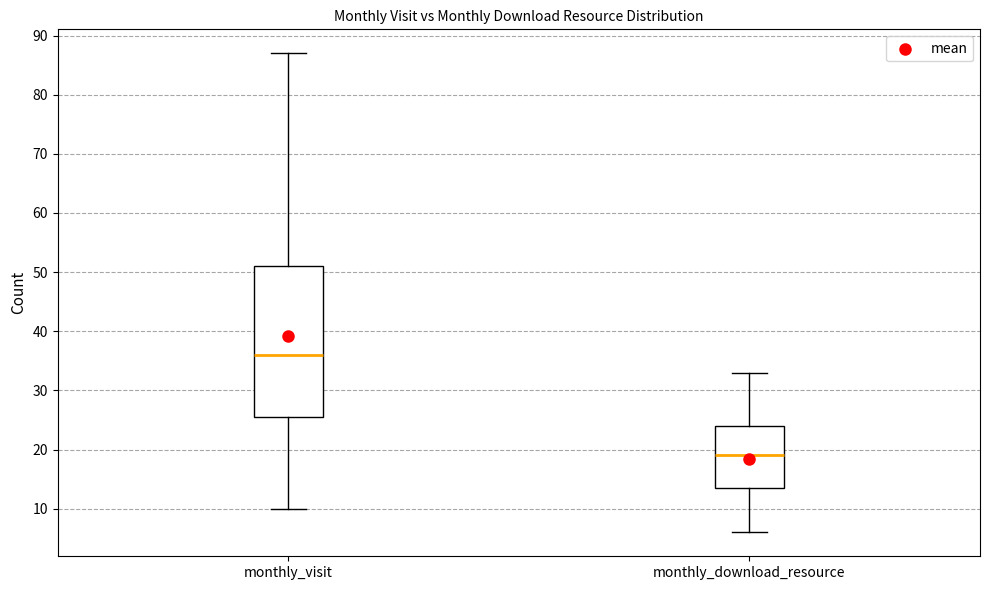

Reading left to right, read every box against the y-axis: the position of its median line, the range the box covers, and the ends of its whiskers. The values are not printed on the chart, so give them approximately, as read against the axis.

monthly_visit: median 36, box 26 to 51, whiskers 10 to 87
monthly_download_resource: median 19, box 14 to 24, whiskers 6 to 33